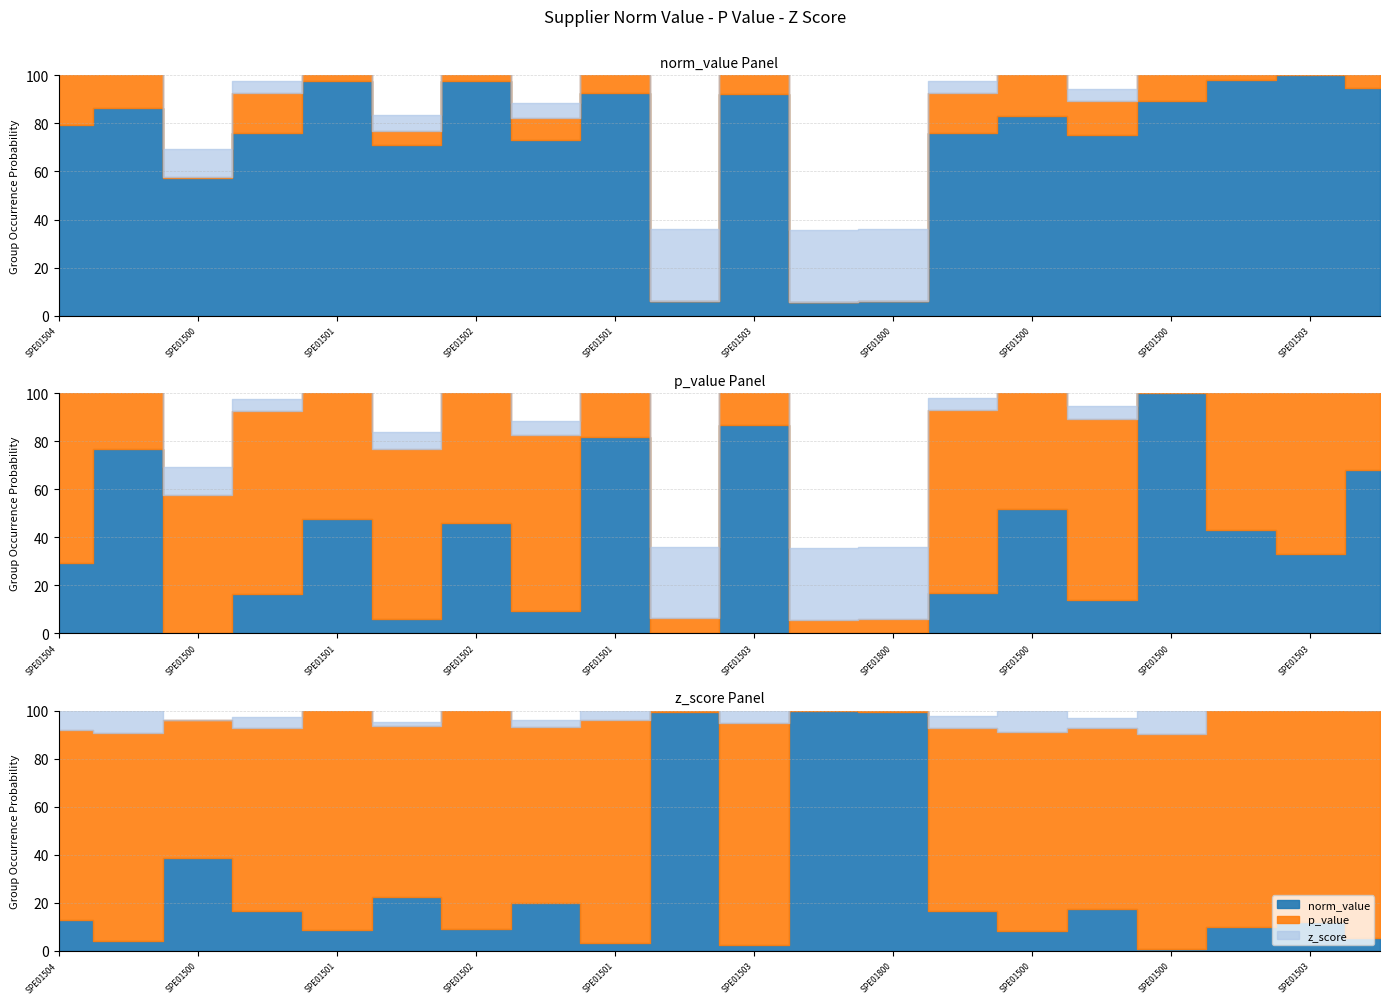

How many categories are shown in the chart?

20